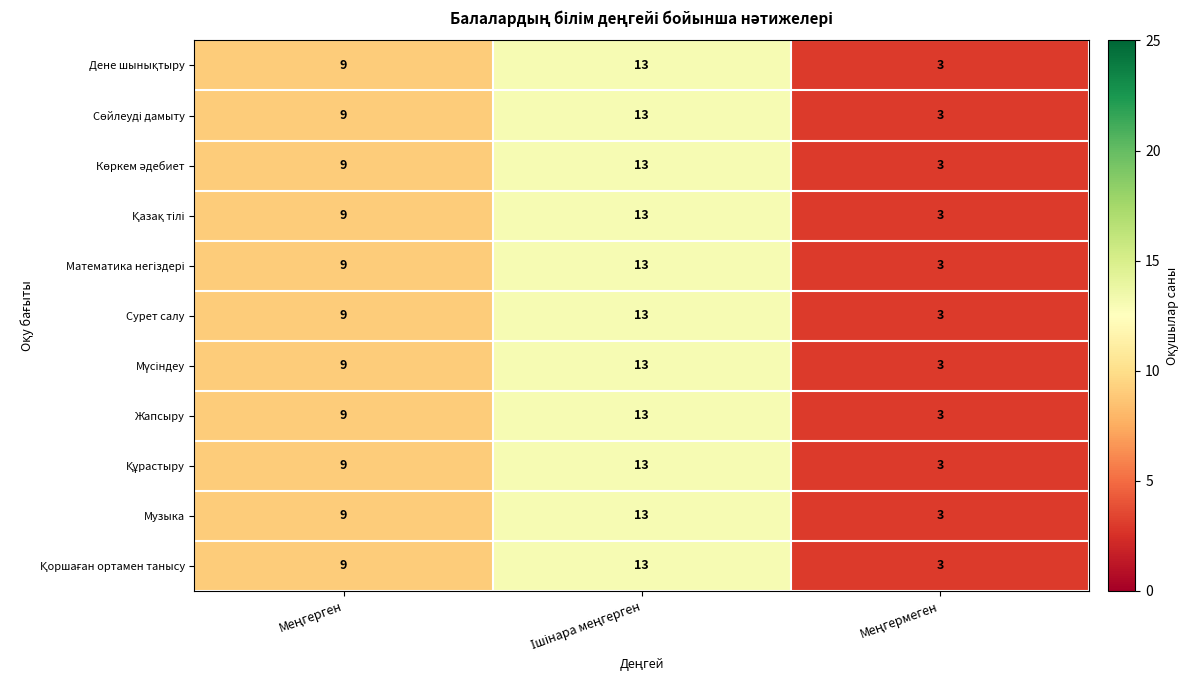

How many Жапсыру values are between 3 and 13?

3